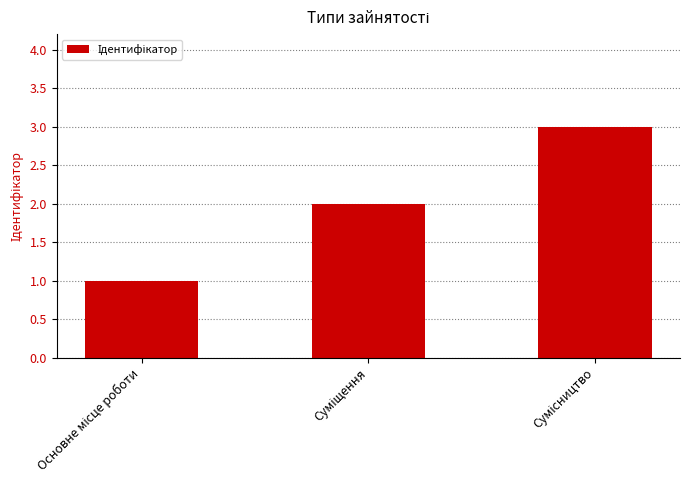

What is the maximum value shown in the chart?

3